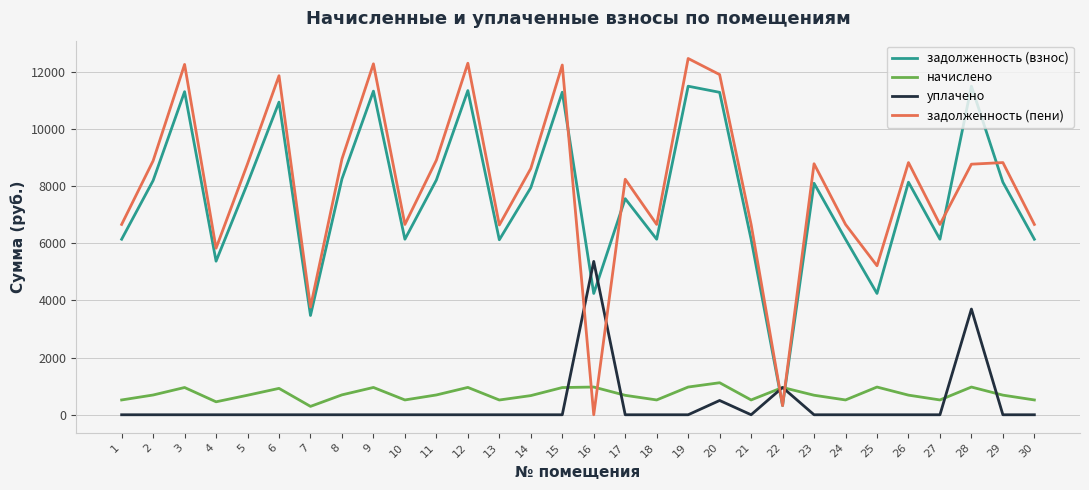

What is the difference between the задолженность (пени) values at 11 and 18?

2248.6